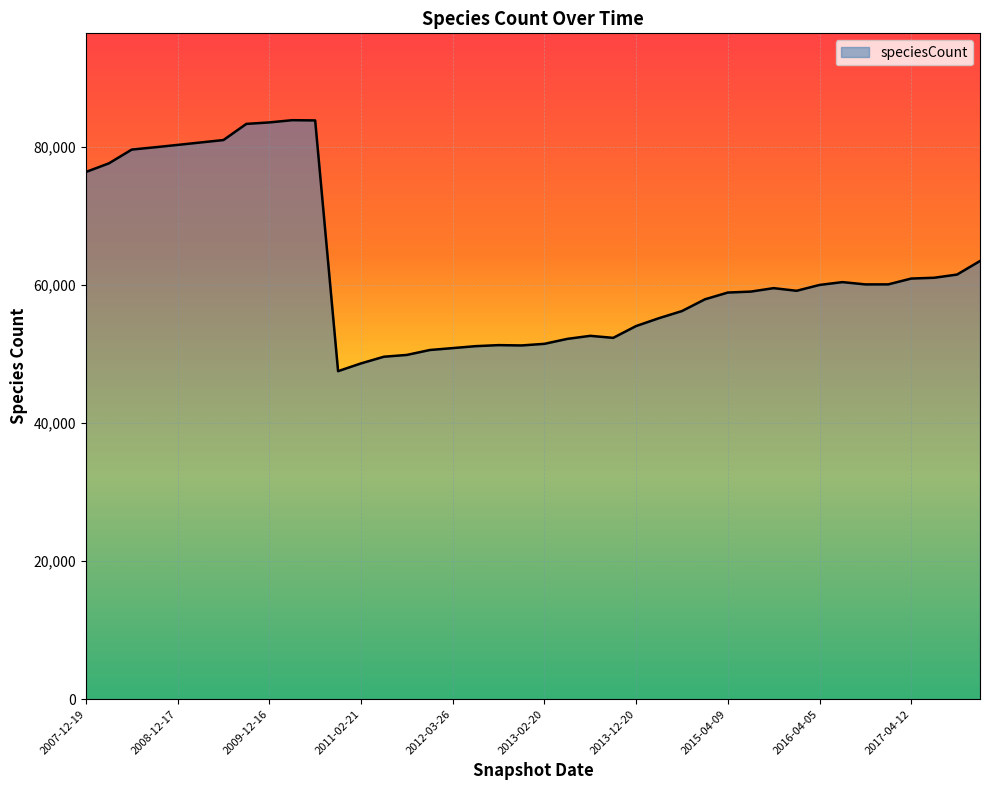

Does the chart display data point markers on the line(s)?

No